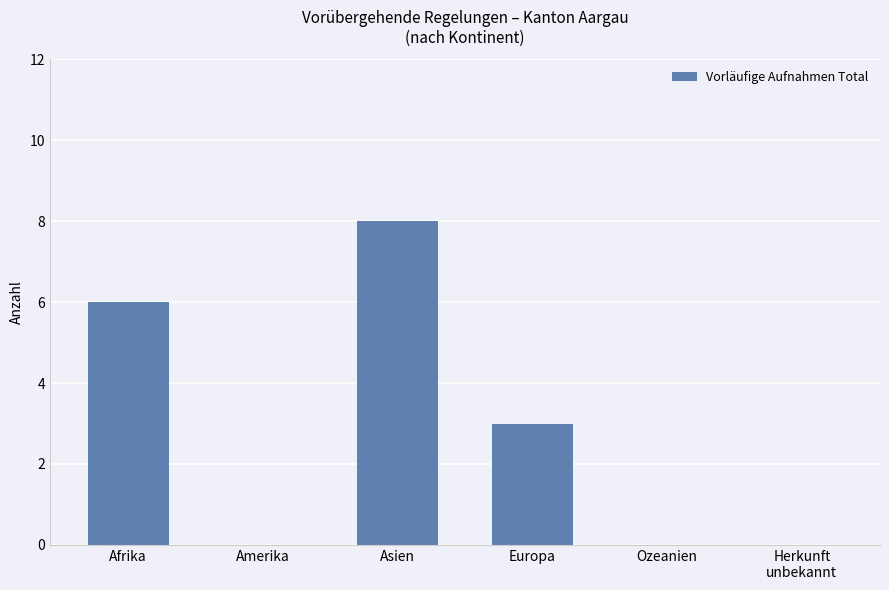

Approximately how many times larger is the value at Asien compared to Europa?

2.7